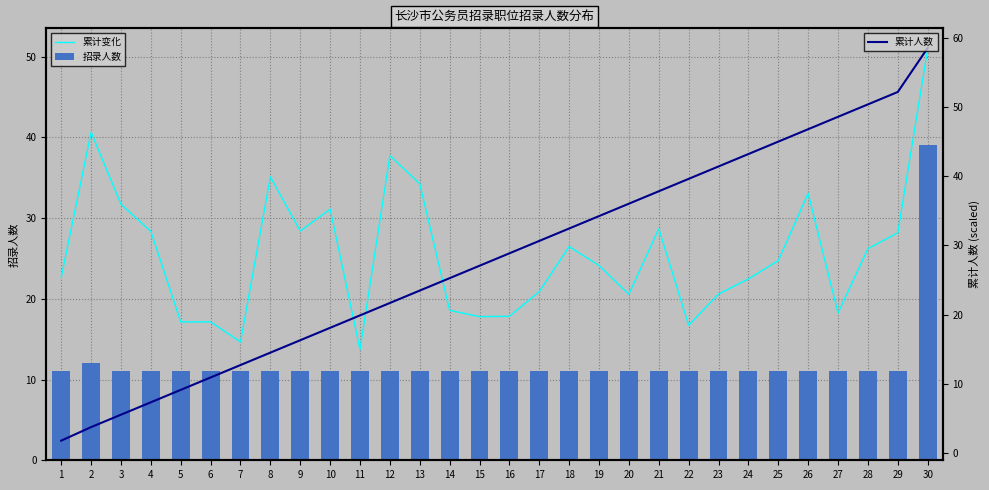

How many categories are shown in the chart?

30